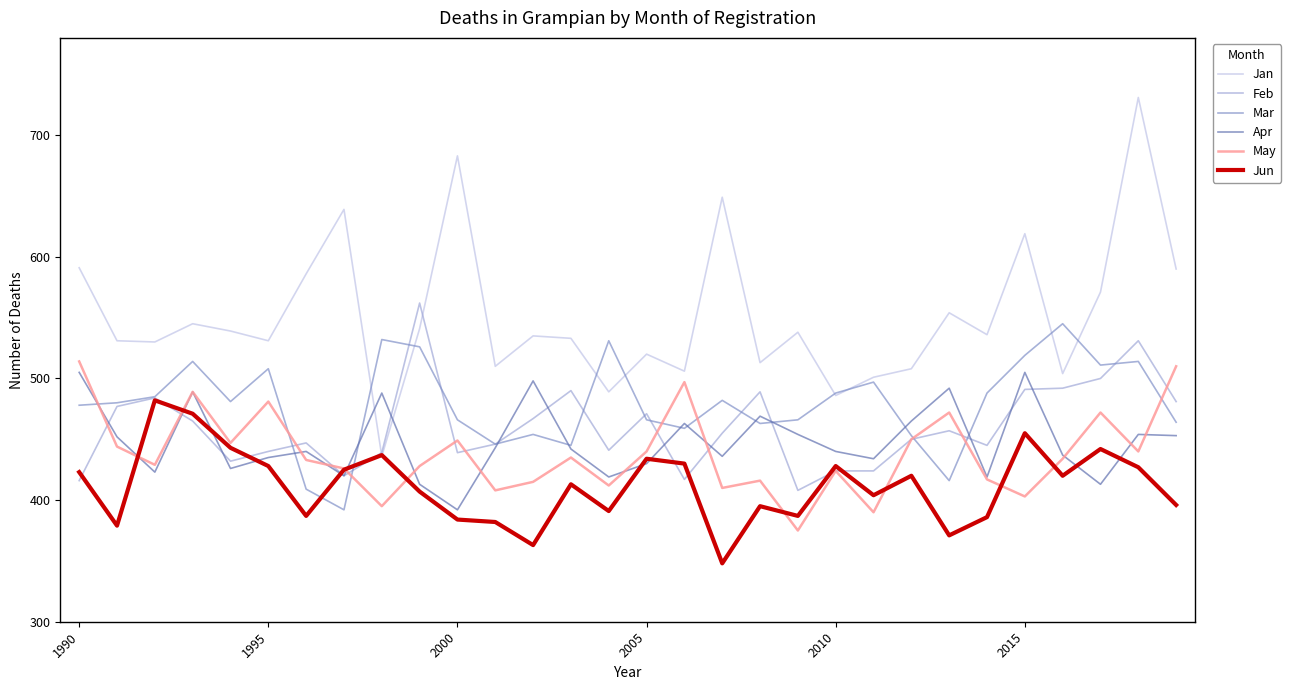

Which series has the largest range (max minus min)?

Jan